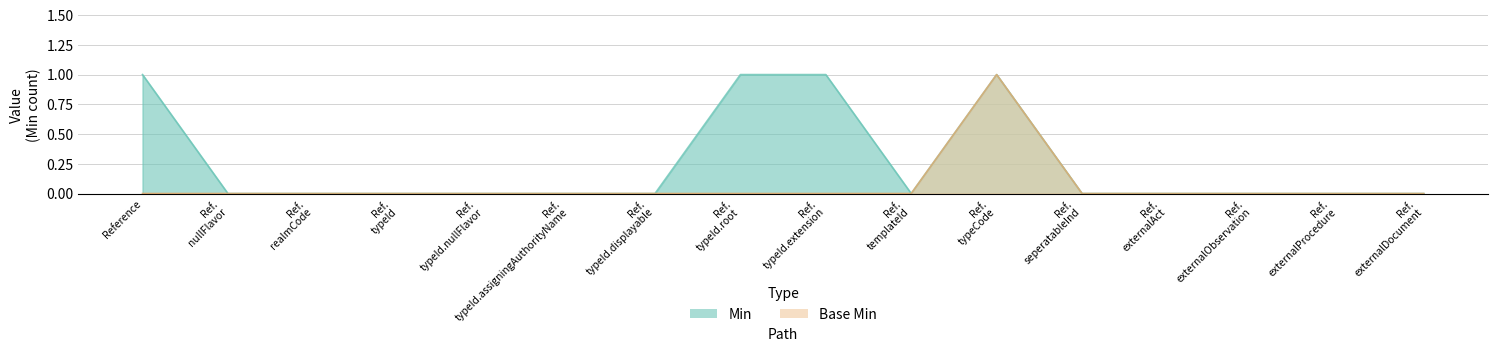

How many lines are shown in the chart?

2